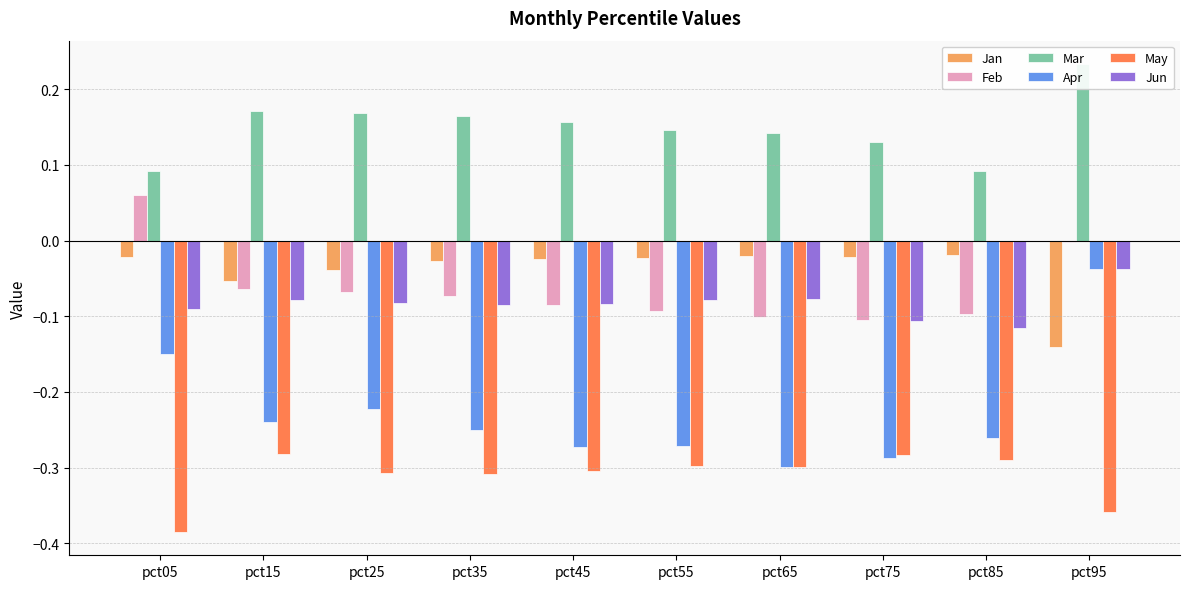

What is the value of the Mar bar at the 3rd from the left?

0.2